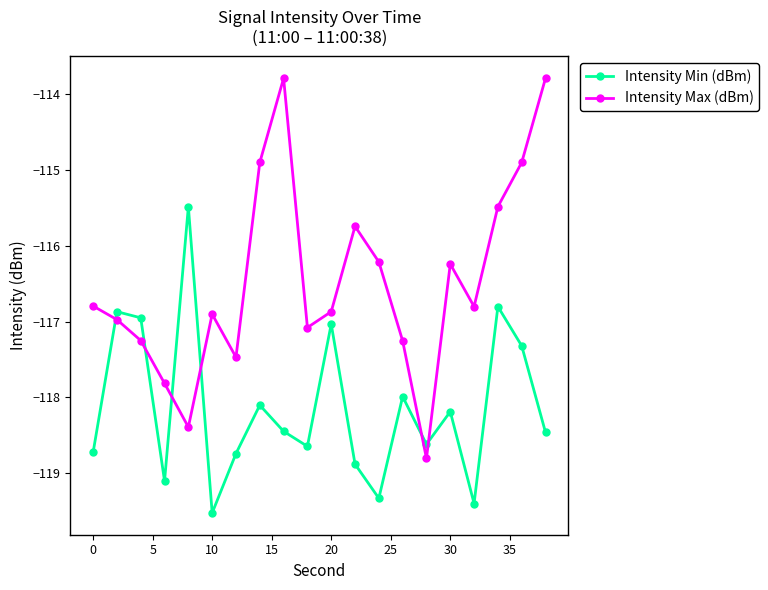

Which series has the widest spread of values?

Intensity Max (dBm)